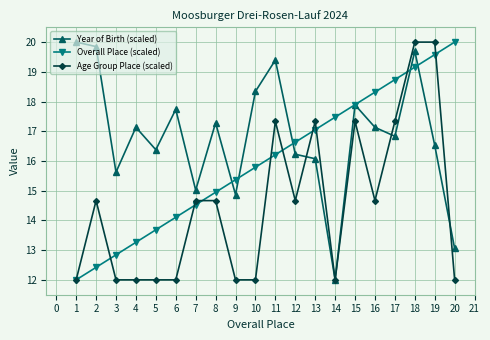

How many lines are shown in the chart?

3